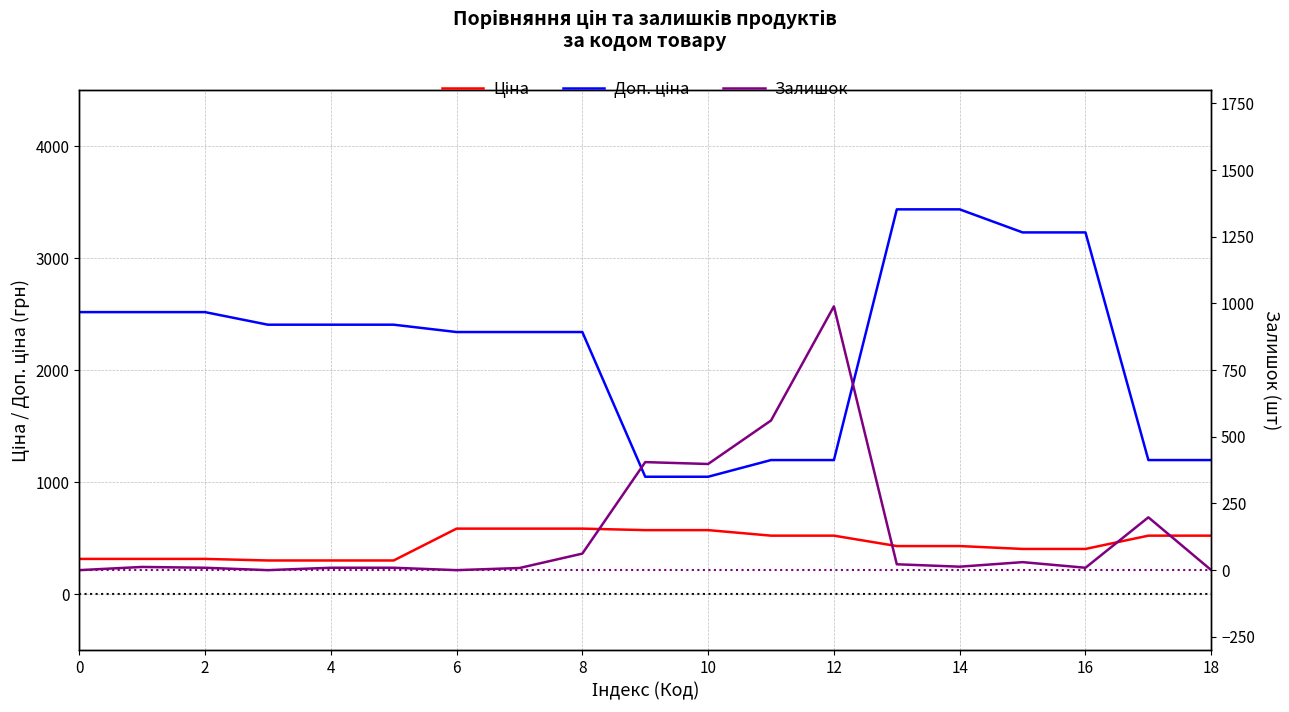

What is the label of the 4th point from the right?

15